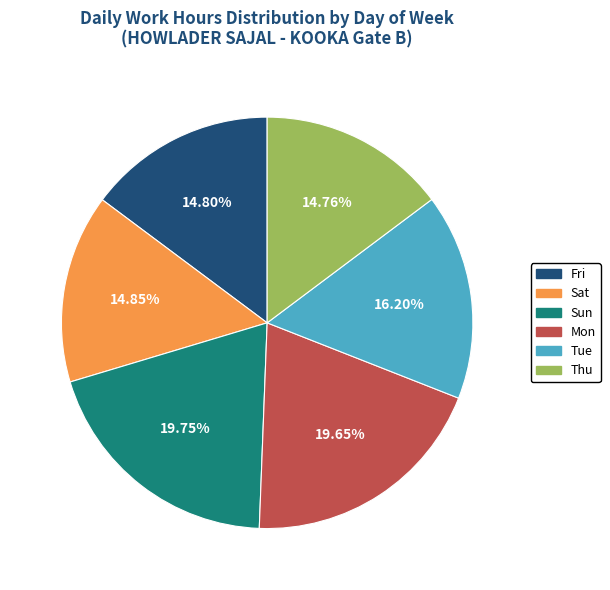

To the nearest percent, what is the average slice percentage?

17%